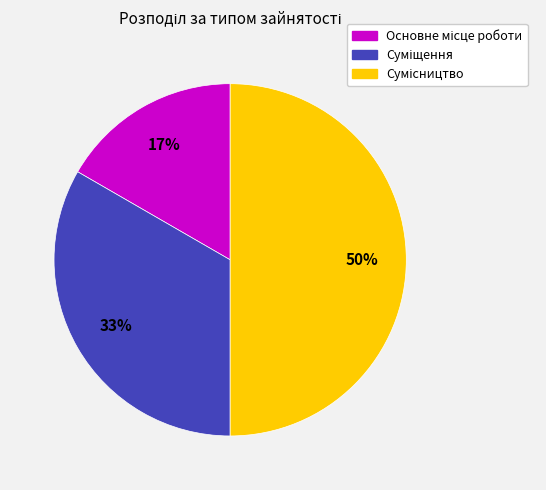

To the nearest percent, what is the average slice percentage?

33%